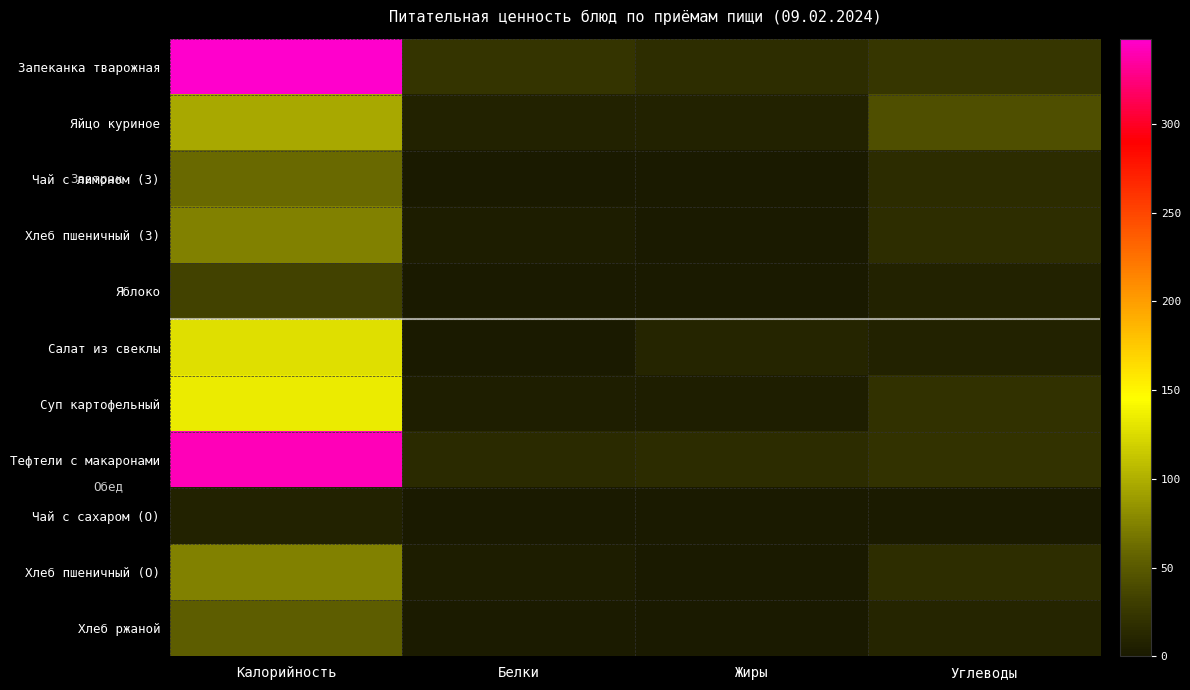

How many series are shown in this chart?

11